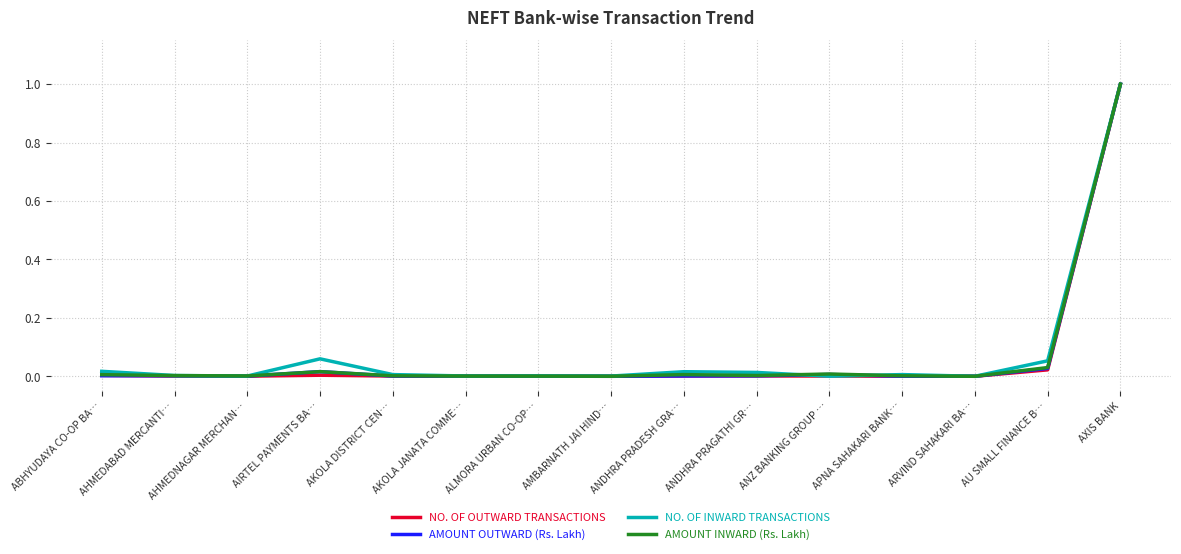

What is the difference between the maximum and minimum values in the AMOUNT INWARD (Rs. Lakh) series?

1.0